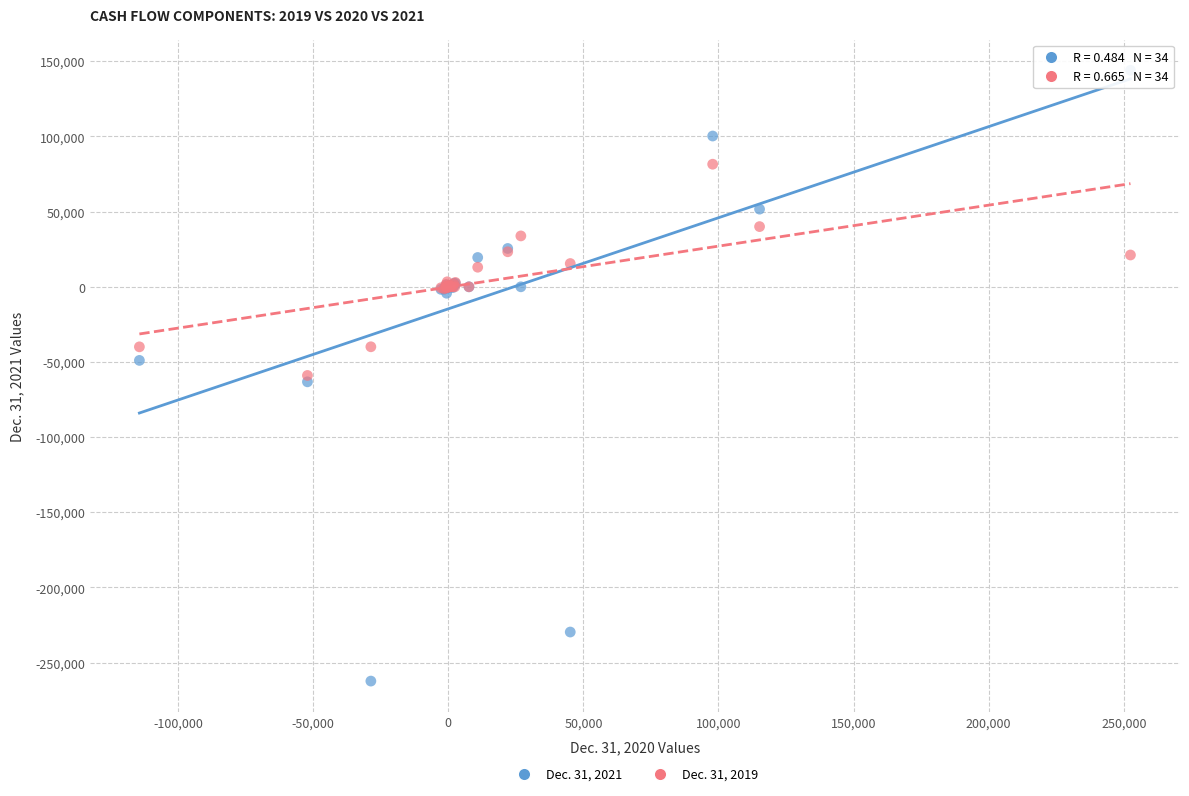

Which series contains the highest Y value?

Dec. 31, 2021